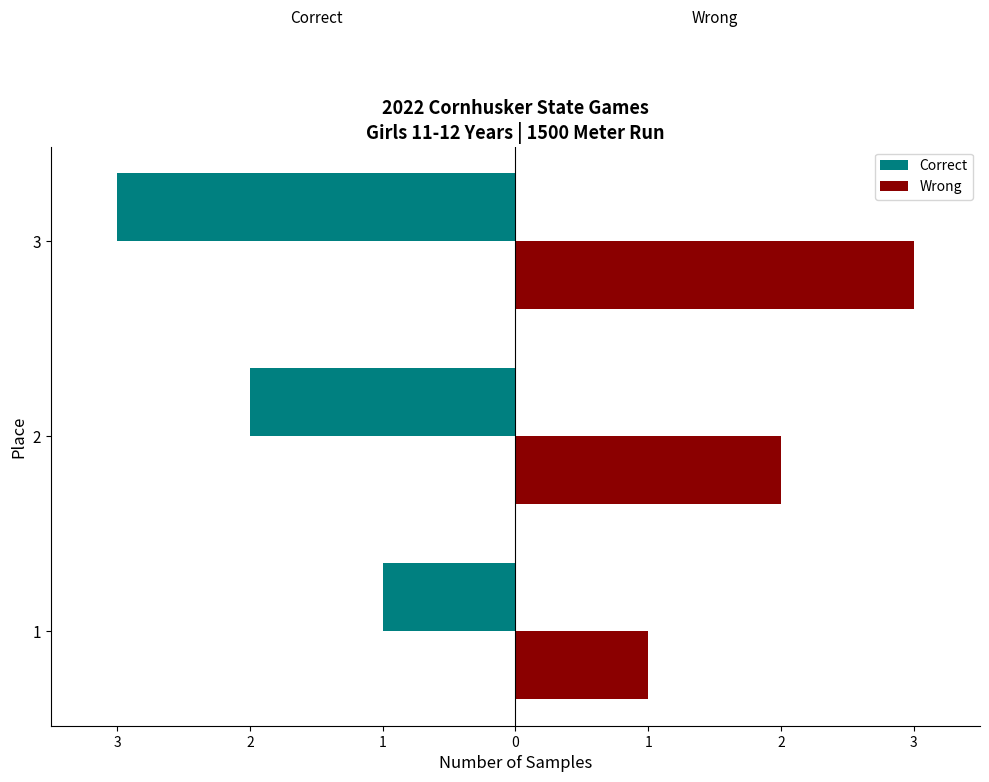

What are all the series names shown in the legend?

Correct, Wrong